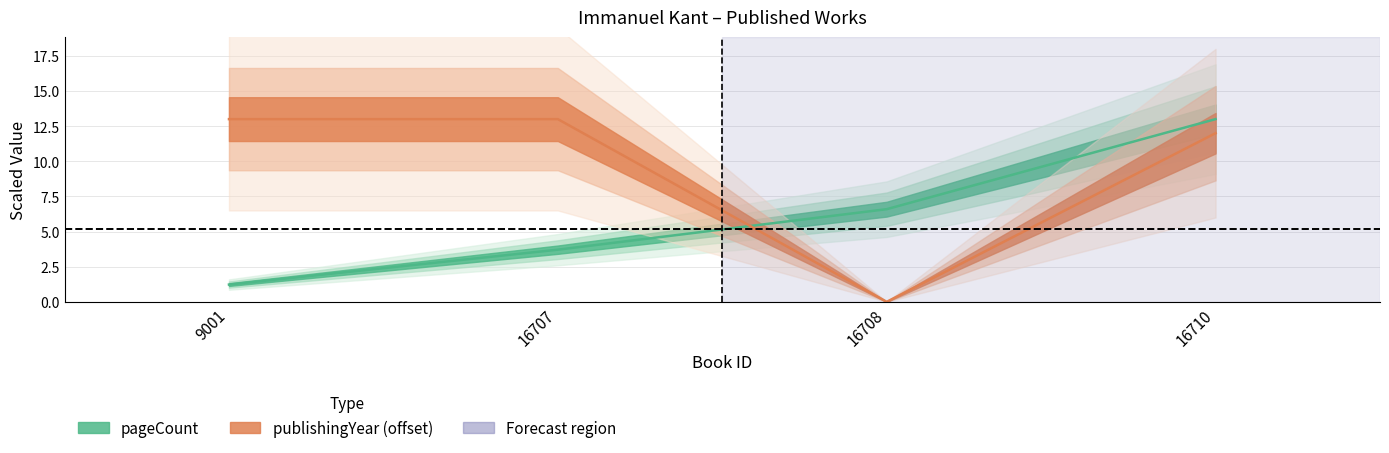

True or false: publishingYear and pageCount intersect in this chart.

True